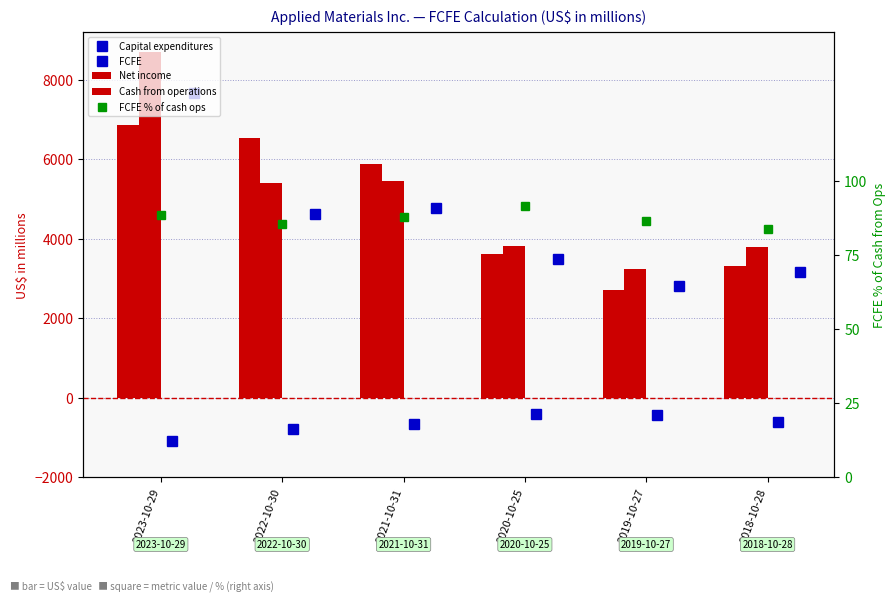

Is the value of Net income at 2022-10-30 greater than the value of FCFE % of cash ops at 2023-10-29?

Yes